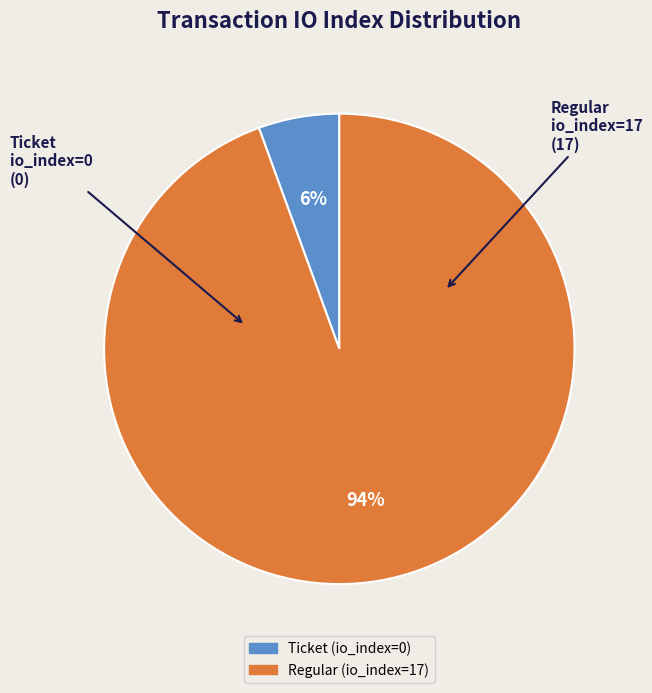

Is Regular (io_index=17) the majority of the pie?

Yes